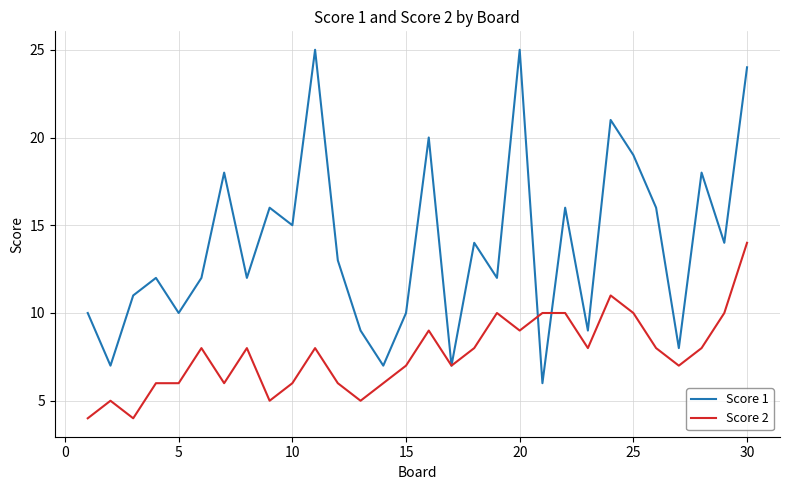

How many Score 2 values are between 6 and 9?

18